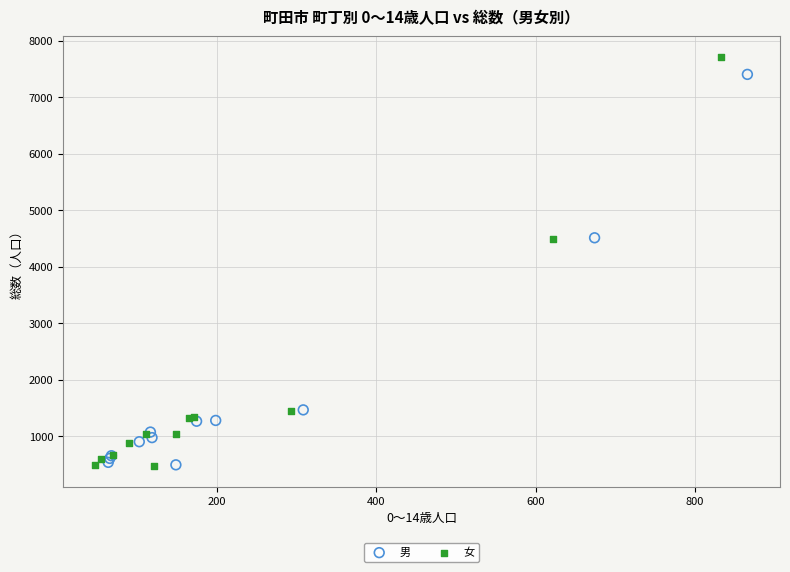

Which series has the largest Y range (max minus min)?

女